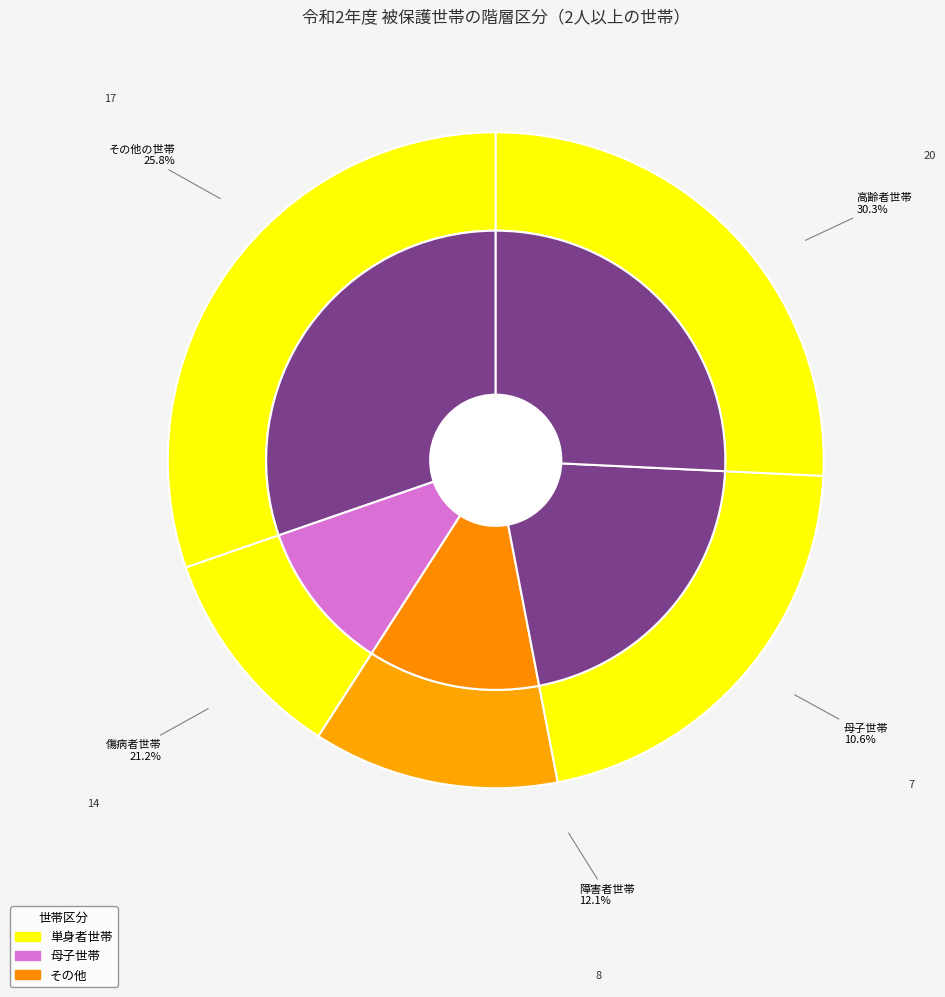

Is その他の世帯 the majority of the pie?

No